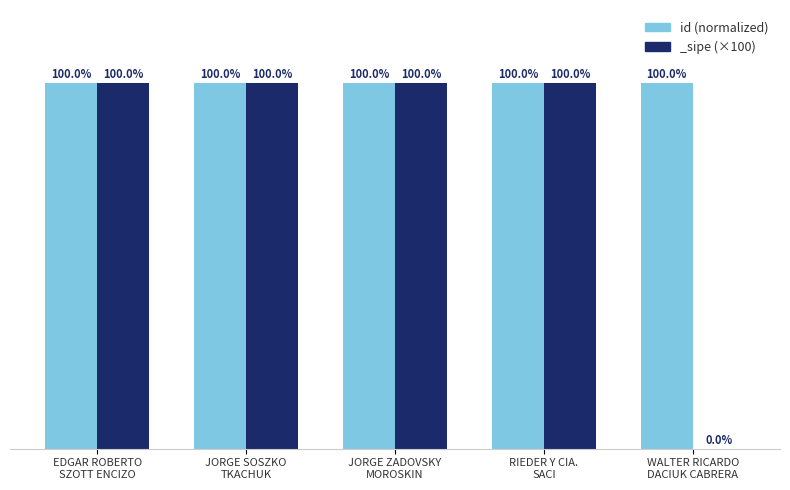

List the labels in order of value, largest first.

RIEDER Y CIA.
SACI, EDGAR ROBERTO
SZOTT ENCIZO, WALTER RICARDO
DACIUK CABRERA, JORGE SOSZKO
TKACHUK, JORGE ZADOVSKY
MOROSKIN